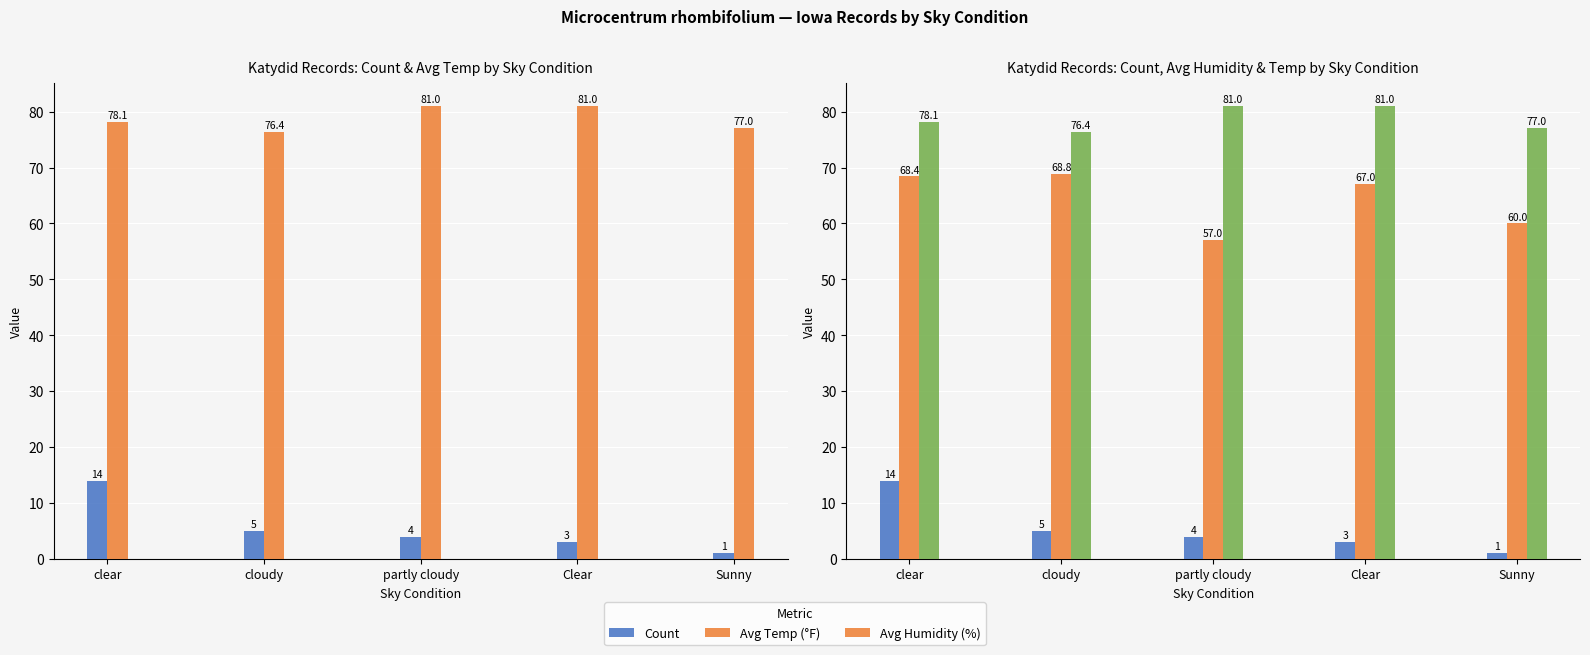

At how many categories does at least one series exceed 25?

5